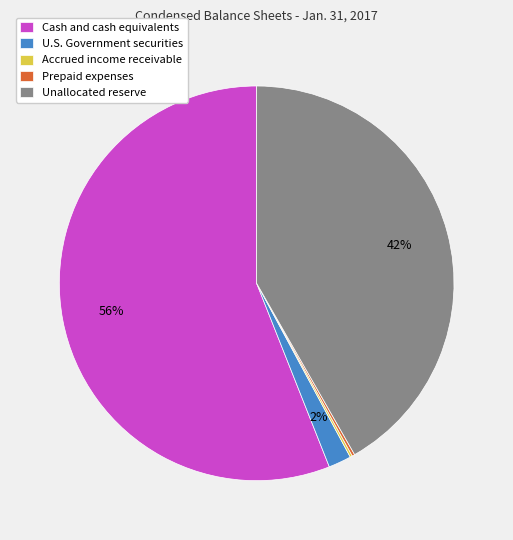

To the nearest percent, what is the average slice percentage?

20%